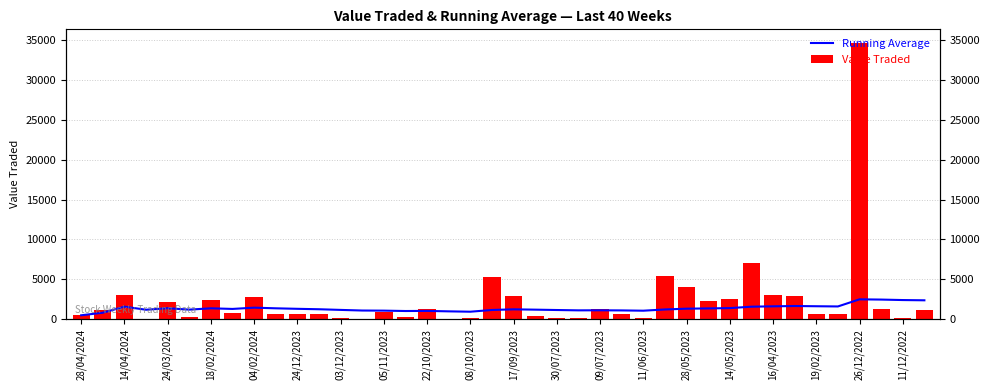

What is the minimum value shown in the chart?

11.0